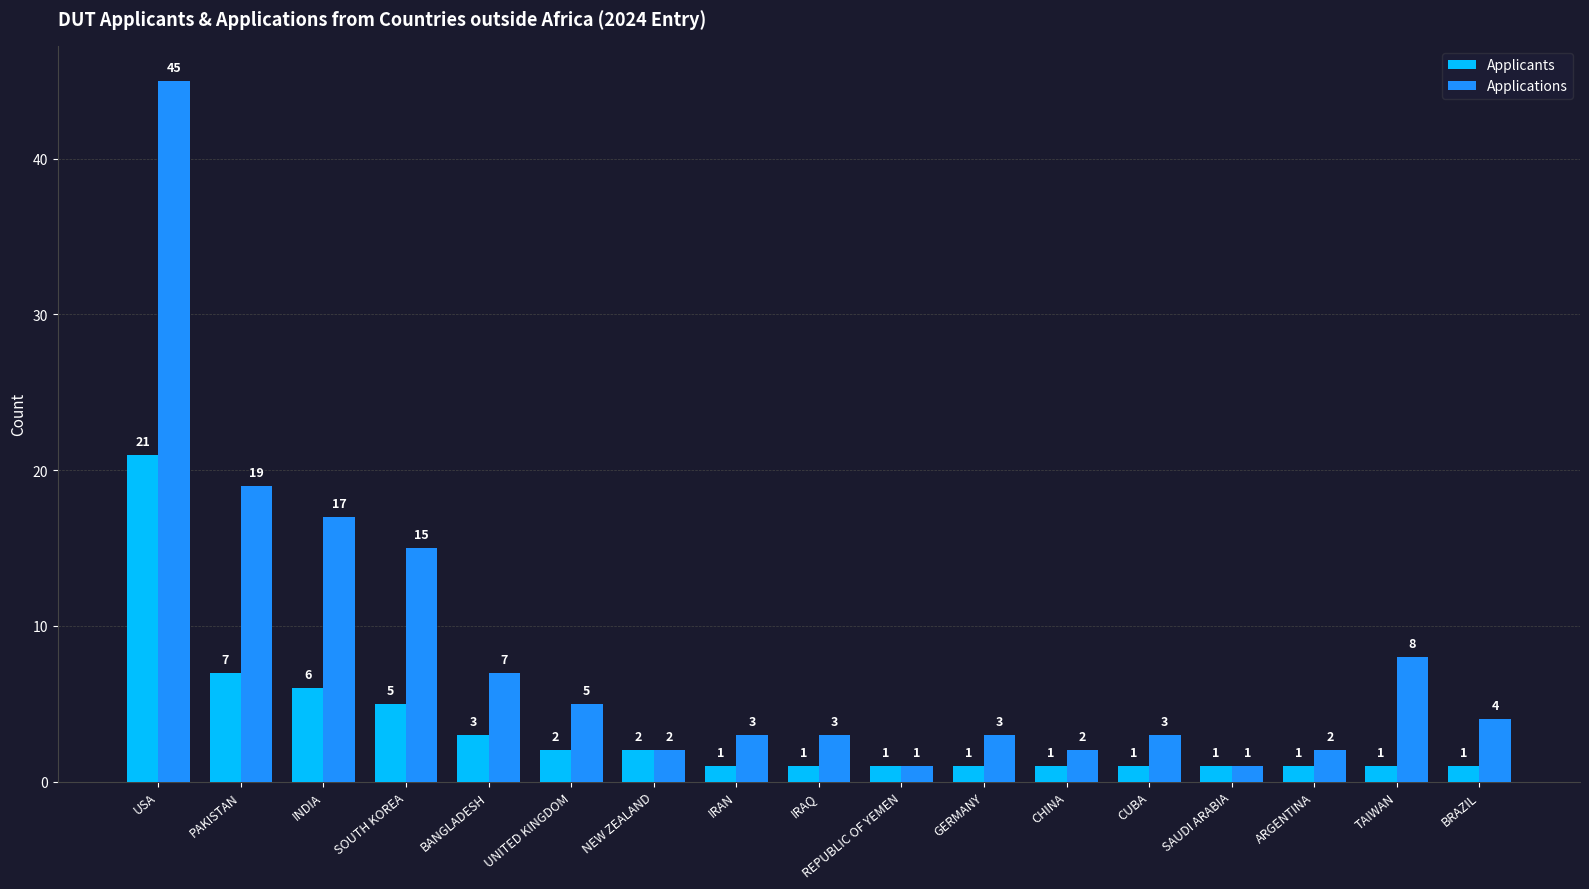

Reading right to left, what are all the values shown in this chart?

Applicants: 1	1	1	1	1	1	1	1	1	1	2	2	3	5	6	7	21
Applications: 4	8	2	1	3	2	3	1	3	3	2	5	7	15	17	19	45